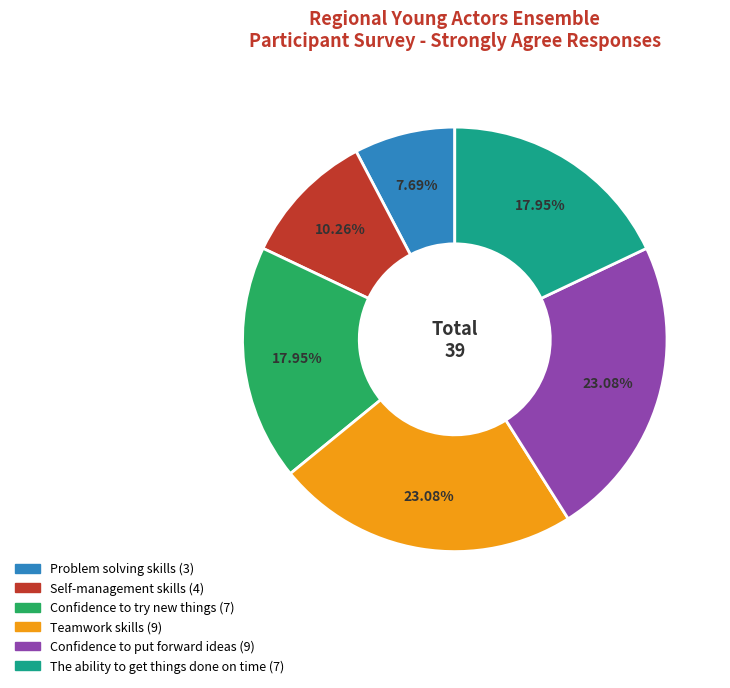

Do The ability to get things done on time and Confidence to put forward ideas together represent more than half of the pie?

No